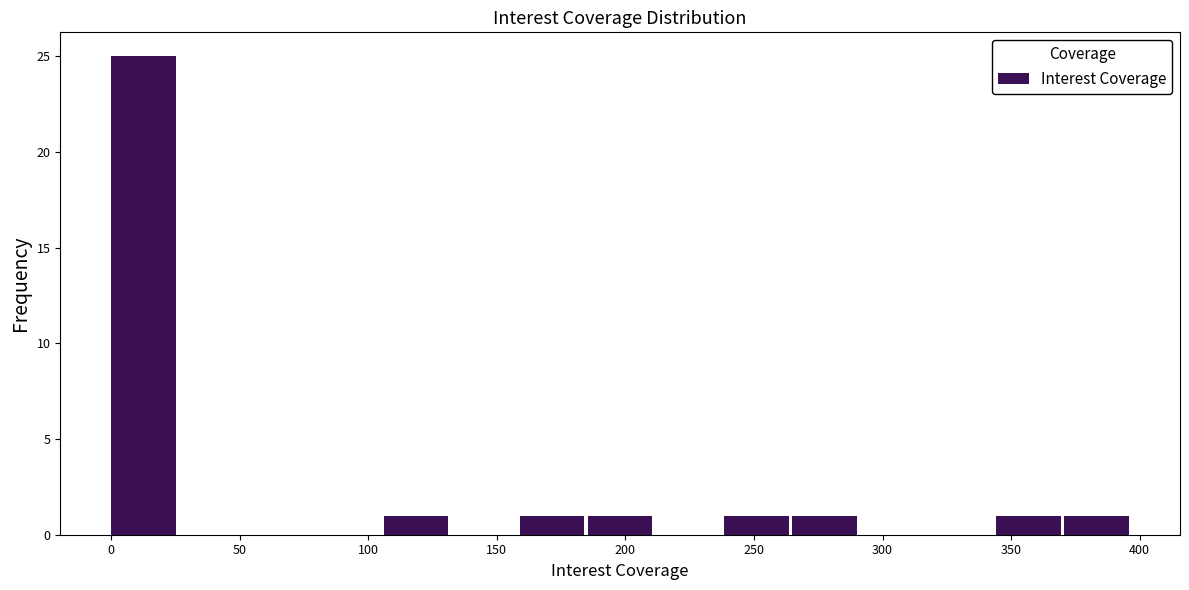

What is the height of the bar covering 345 to 370 on the x-axis? Neither the bar edges nor the heights are printed on the chart, so give them approximately, as read against the axes.

1